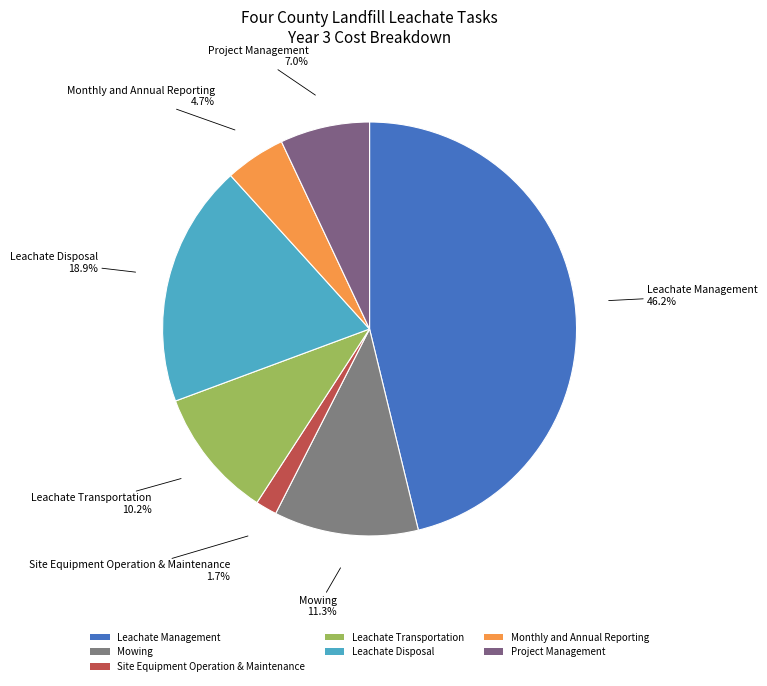

Count the number of slices in the pie.

7